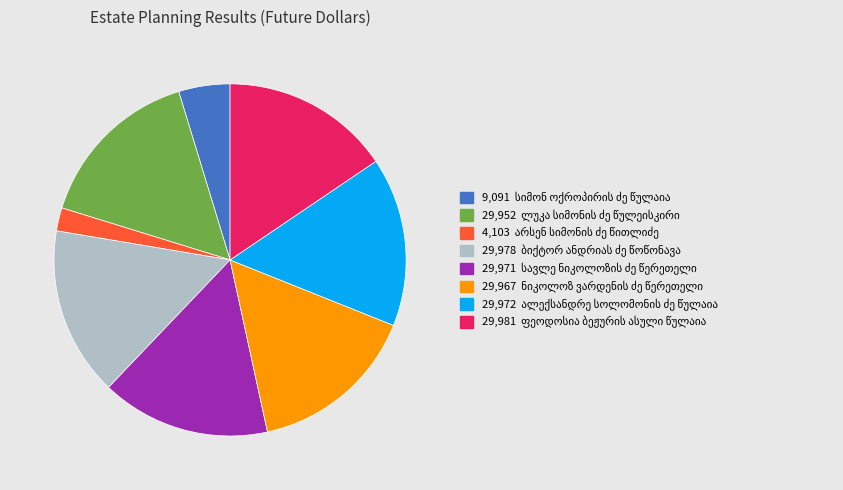

Is it true that ალექსანდრე სოლომონის ძე წულაია is 10% of the pie?

False